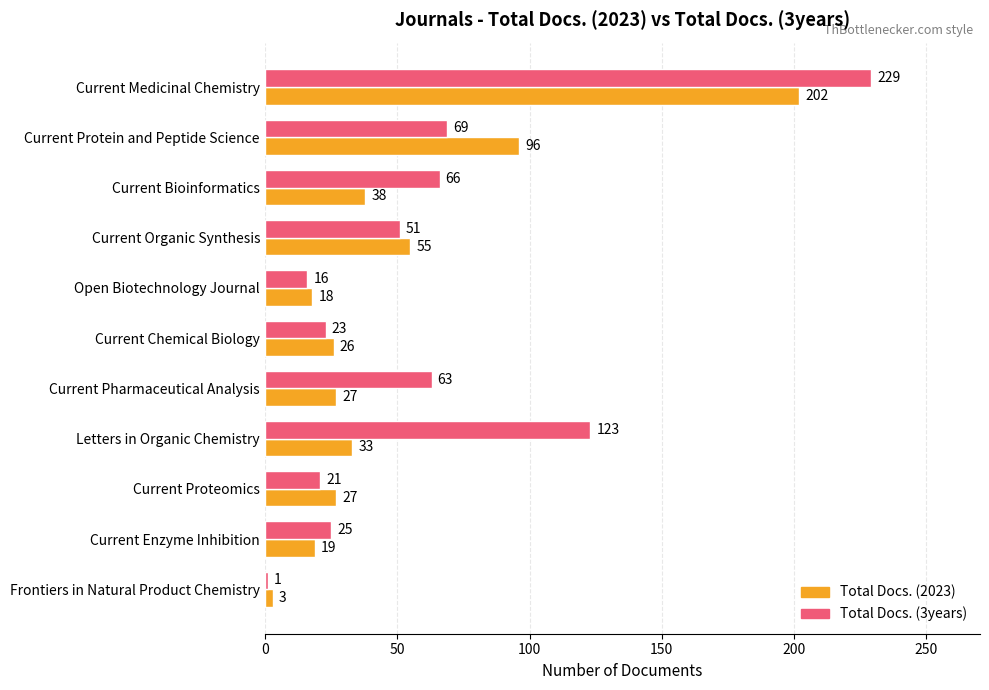

Which series has the largest range (max minus min)?

Total Docs. (3years)